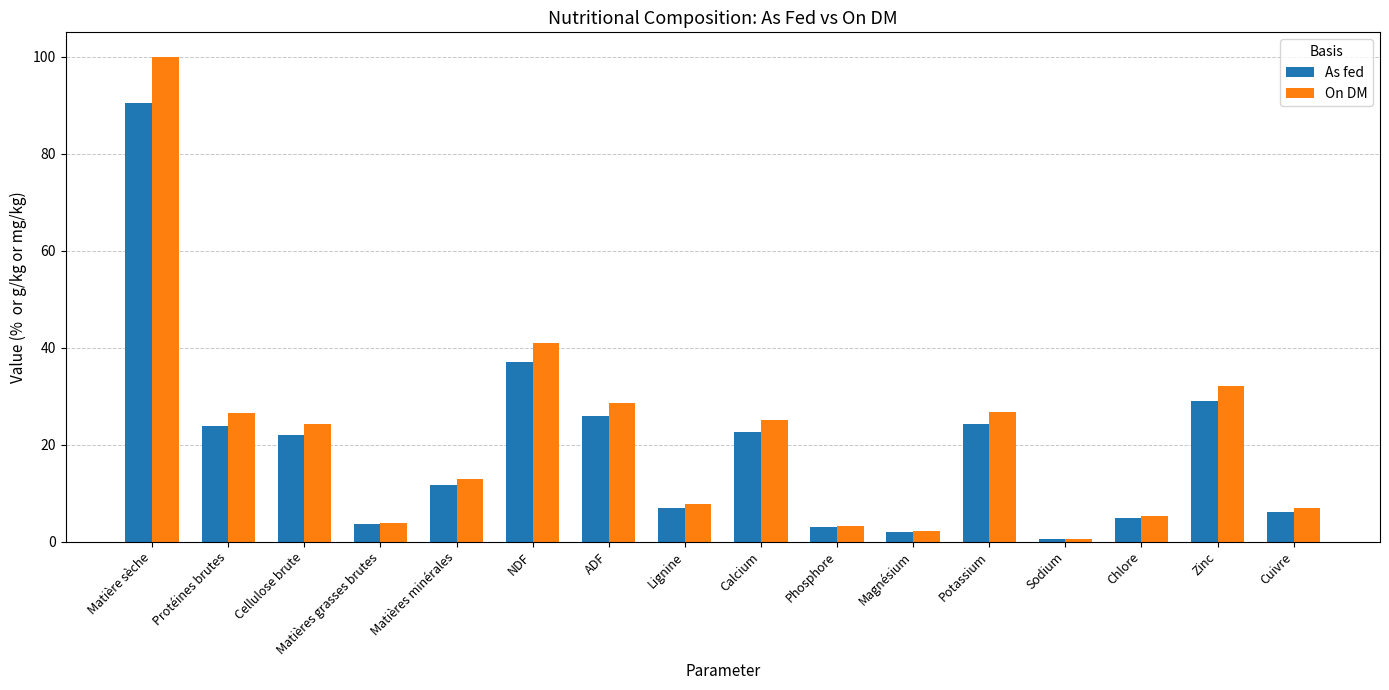

At which category is the sum across all series the highest?

Matière sèche